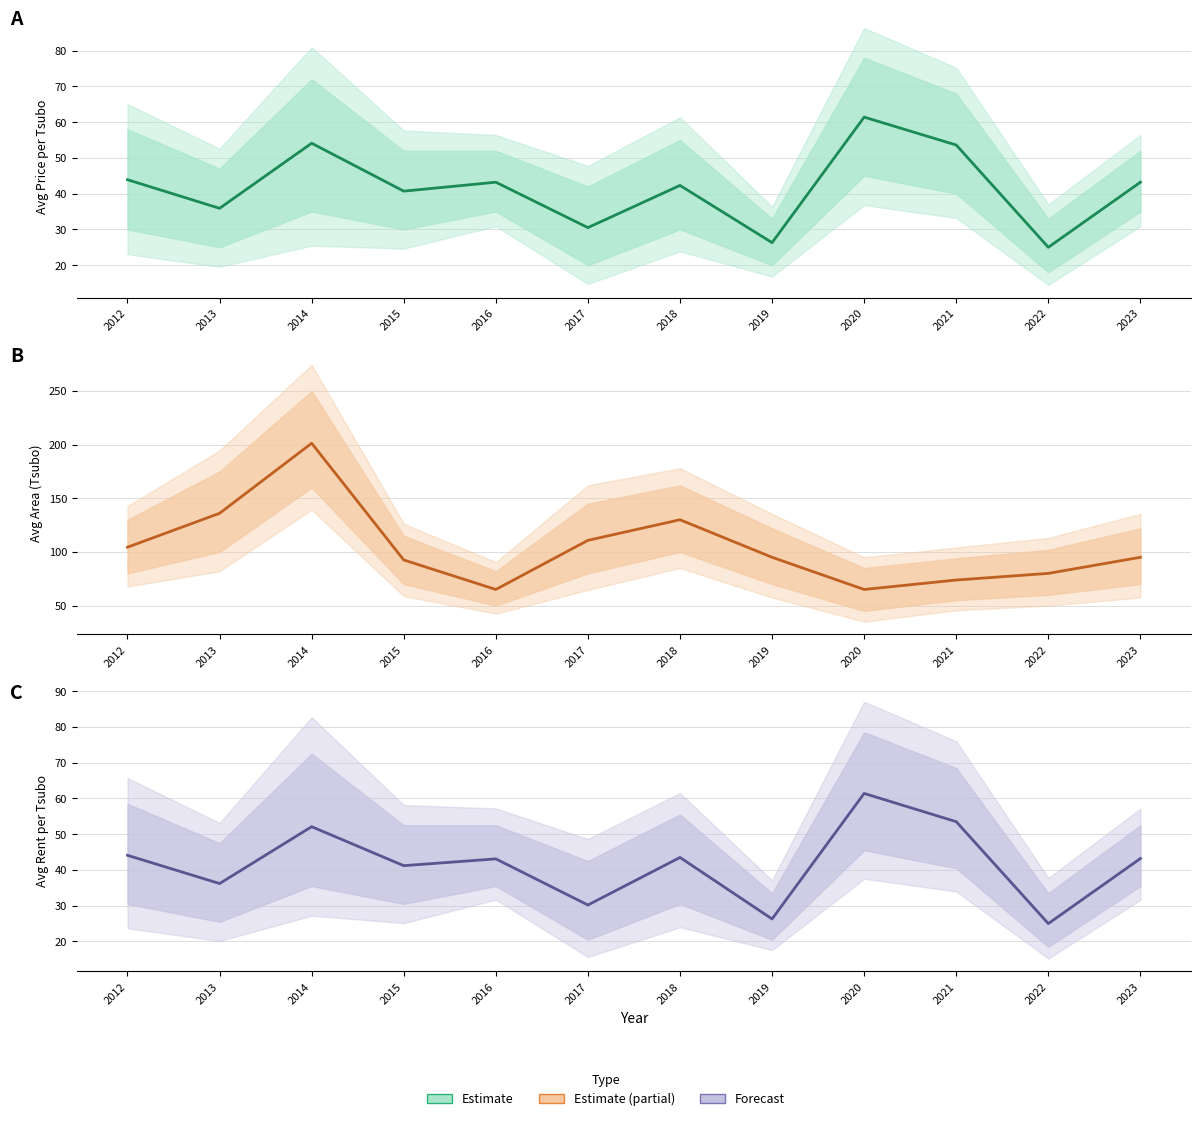

What is the difference between the maximum and minimum values in the Avg Price/Tsubo series?

36.4